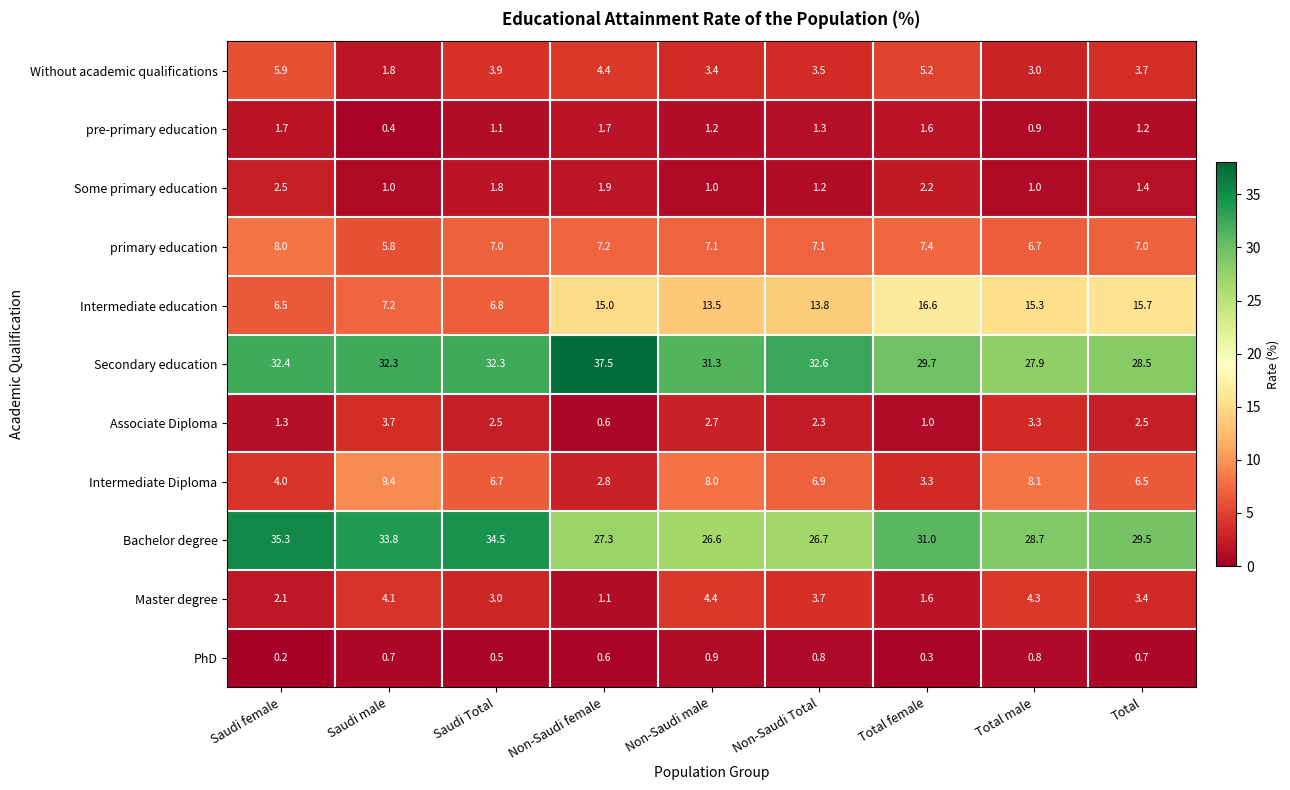

How many data points does each series have?

9